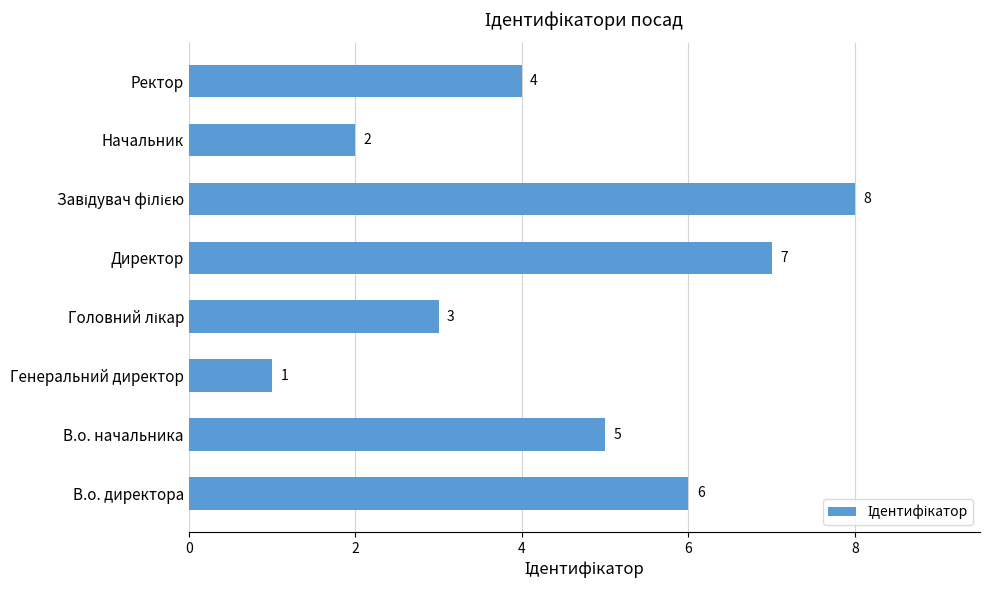

How many data points does each series have?

8